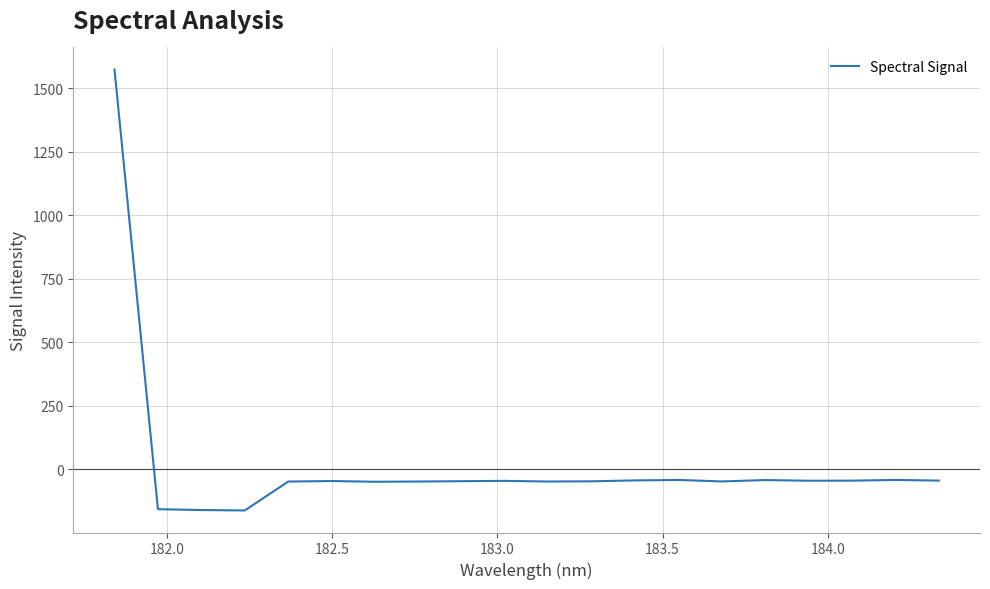

What is the greatest value displayed?

1574.7